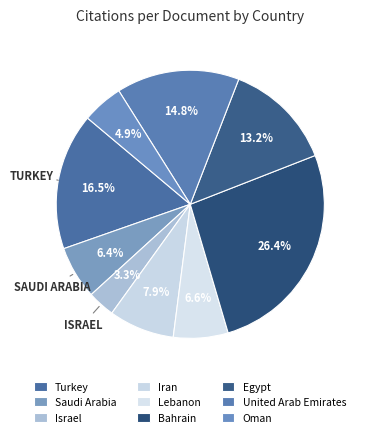

Do United Arab Emirates and Bahrain together represent more than half of the pie?

No